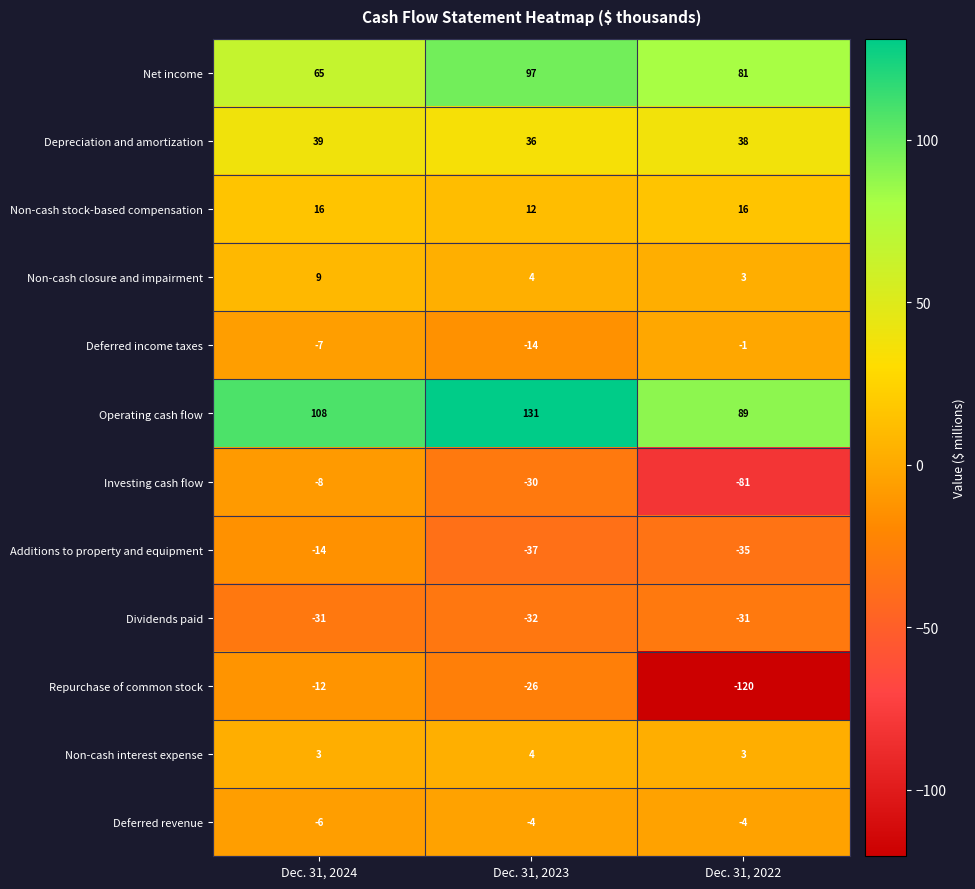

What is the difference between the Repurchase of common stock values at Dec. 31, 2024 and Dec. 31, 2022?

108